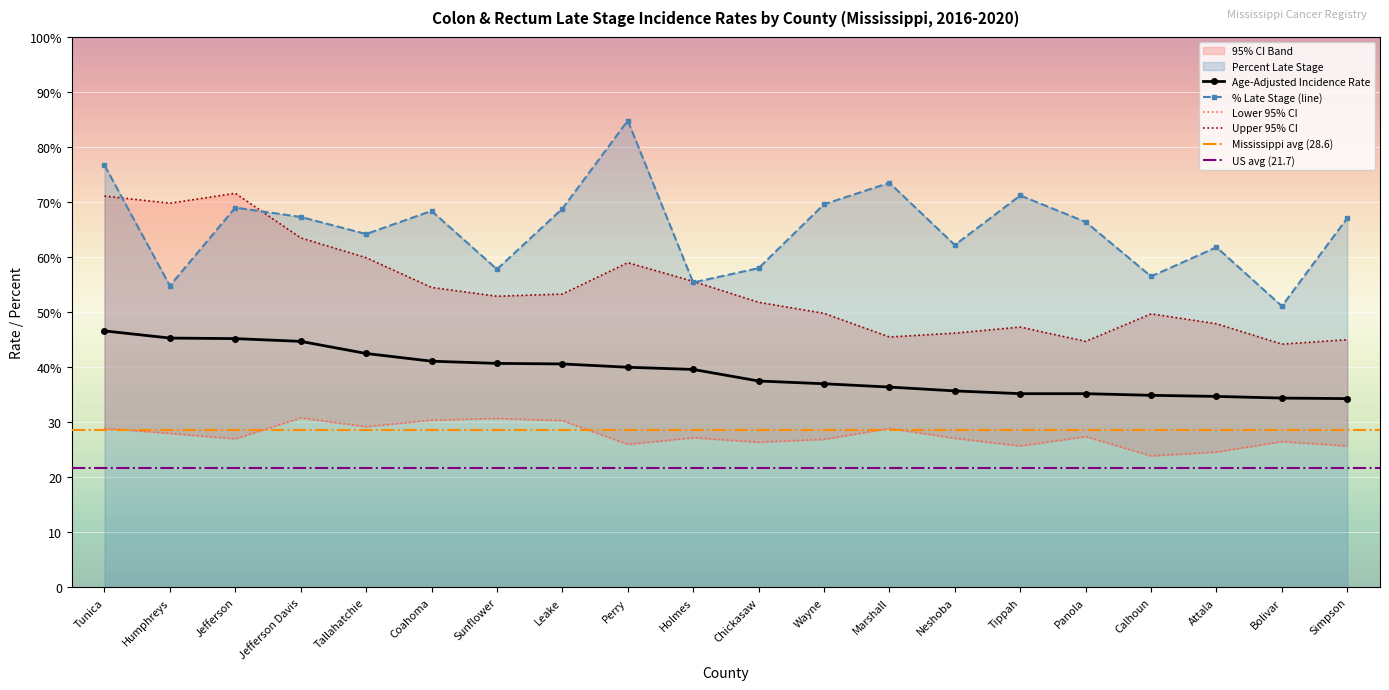

The Age-Adjusted Incidence Rate series shows 9.4 at Calhoun. True or false?

False